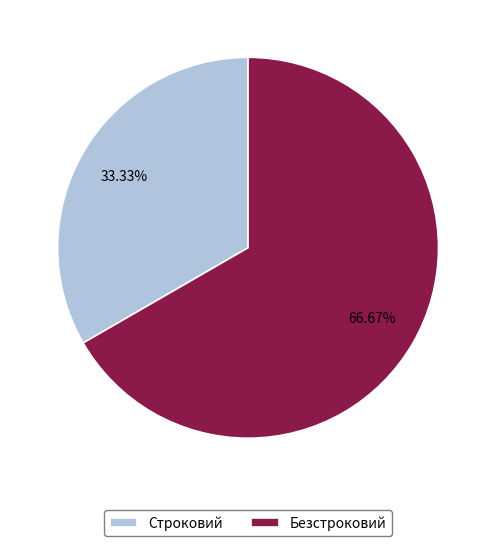

To the nearest percent, what portion does Безстроковий represent?

67%